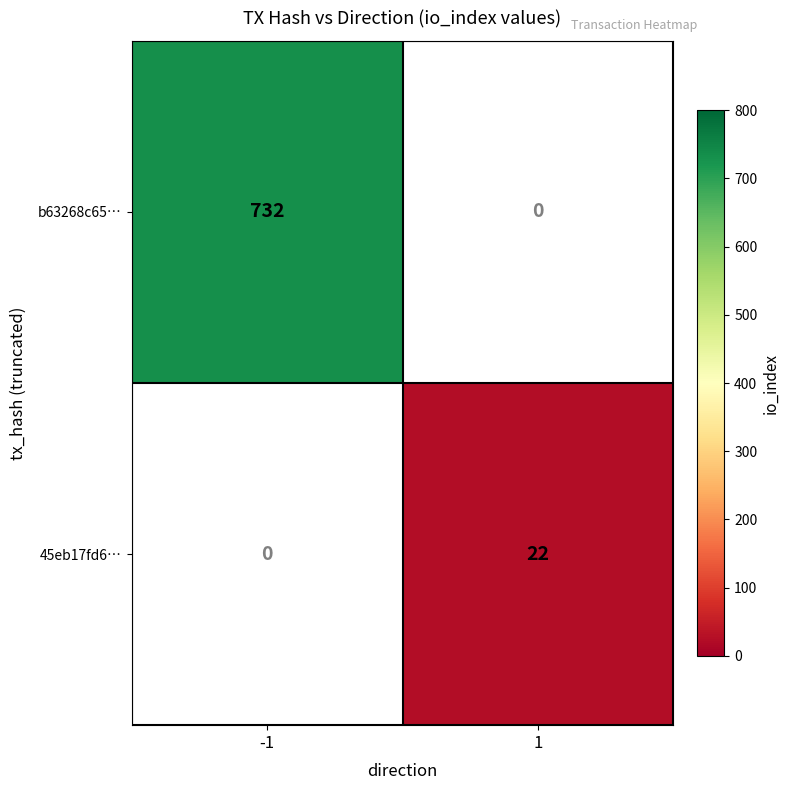

Is it true that 45eb17fd6… equals 8 at -1?

False